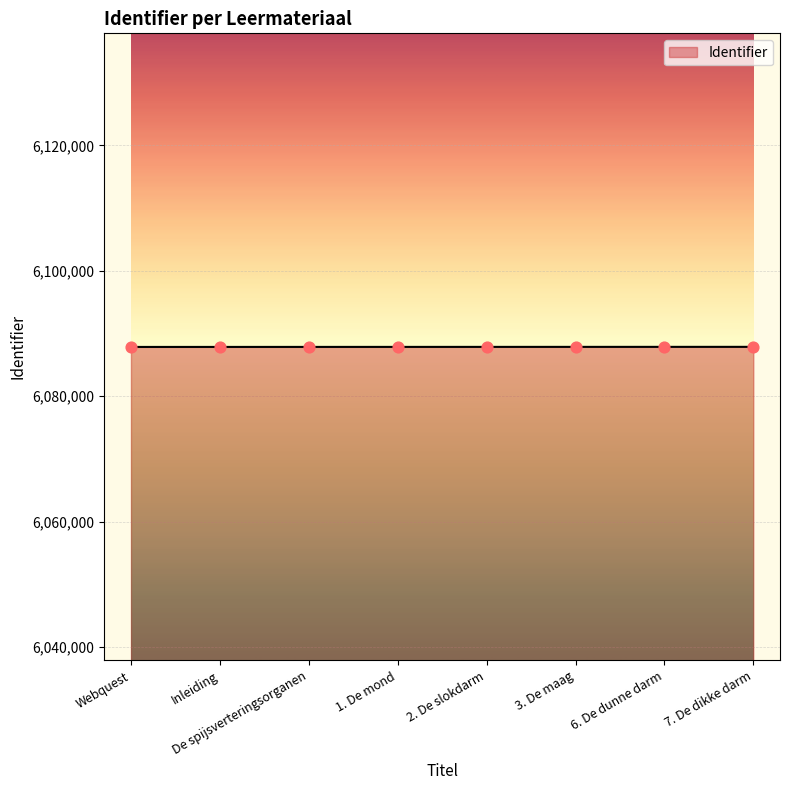

What is the ratio of the value at 2. De slokdarm to the value at De spijsverteringsorganen?

1.0